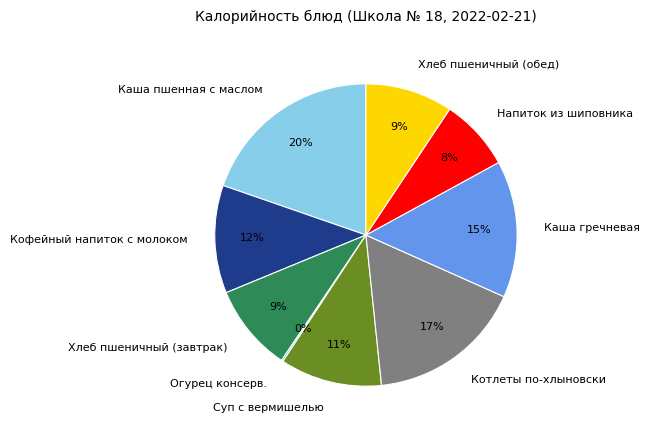

Does any single category account for the majority?

No